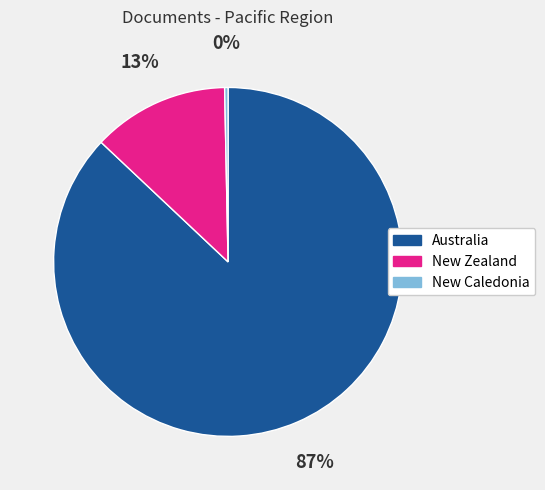

Is the sum of New Caledonia and New Zealand greater than half?

No